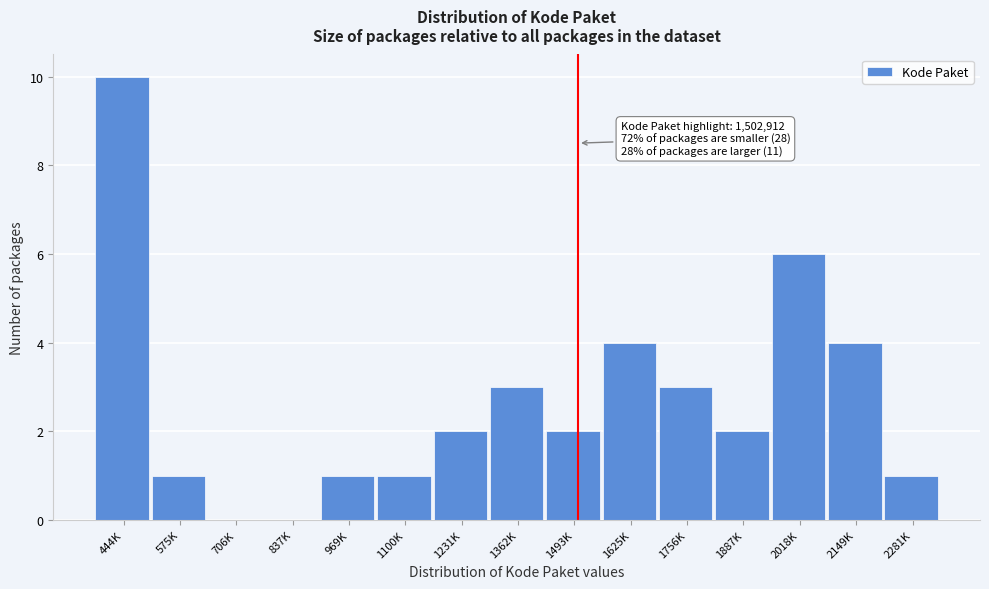

Reading left to right, extract all data points from this chart.

444K=10	575K=1	706K=0	837K=0	969K=1	1100K=1	1231K=2	1362K=3	1493K=2	1625K=4	1756K=3	1887K=2	2018K=6	2149K=4	2281K=1